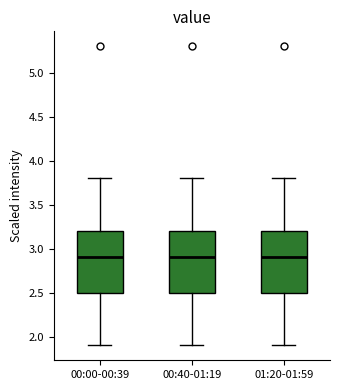

Reading left to right, read every box against the y-axis: the position of its median line, the range the box covers, and the ends of its whiskers. The values are not printed on the chart, so give them approximately, as read against the axis.

00:00-00:39: median 2.9, box 2.5 to 3.2, whiskers 1.9 to 3.8
00:40-01:19: median 2.9, box 2.5 to 3.2, whiskers 1.9 to 3.8
01:20-01:59: median 2.9, box 2.5 to 3.2, whiskers 1.9 to 3.8